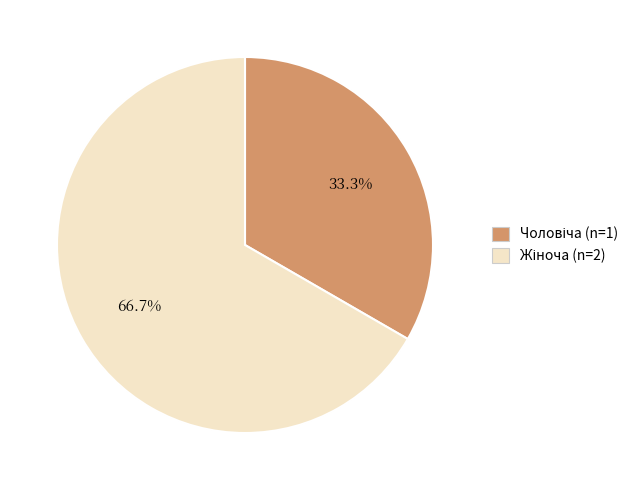

Does any single category account for the majority?

Yes